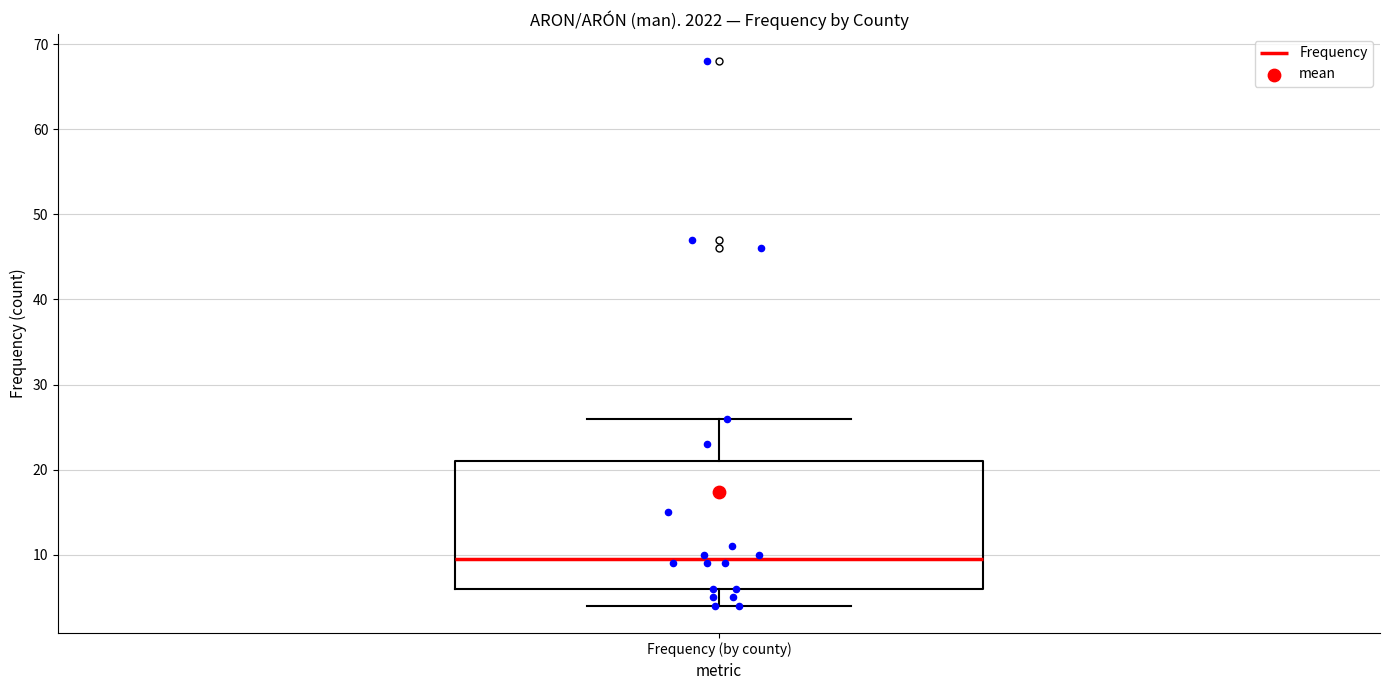

Transcribe this box plot: give where the median line is, the range the box spans, and where the two whiskers end, as read against the y-axis. The values are not printed on the chart, so give them approximately, as read against the axis.

median 10, box 6 to 21, whiskers 4 to 26